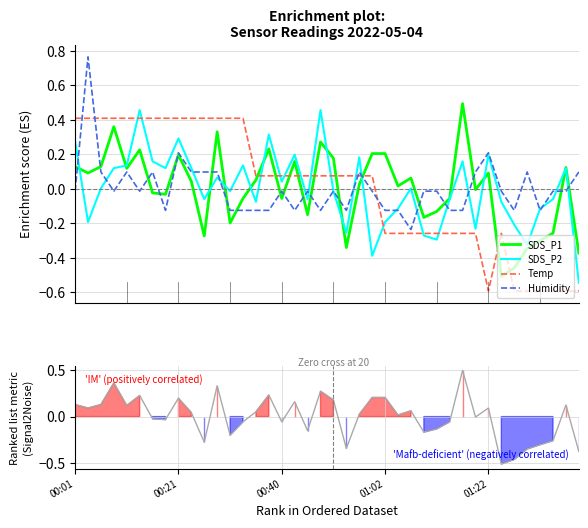

The Humidity series shows -0.0 at 20. True or false?

False